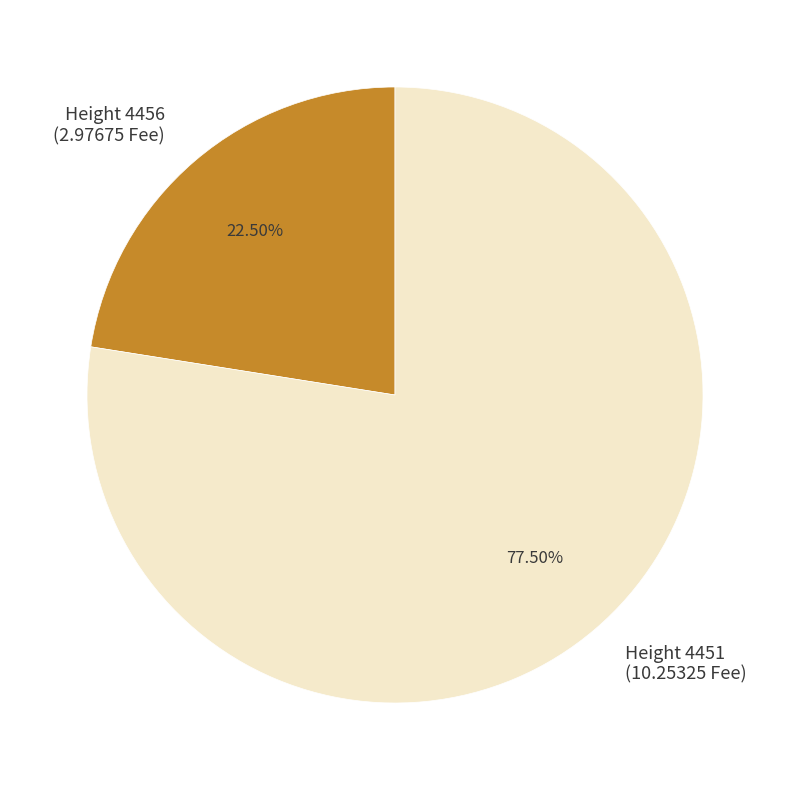

To the nearest percent, what is the difference between the largest and smallest slice percentages?

55%